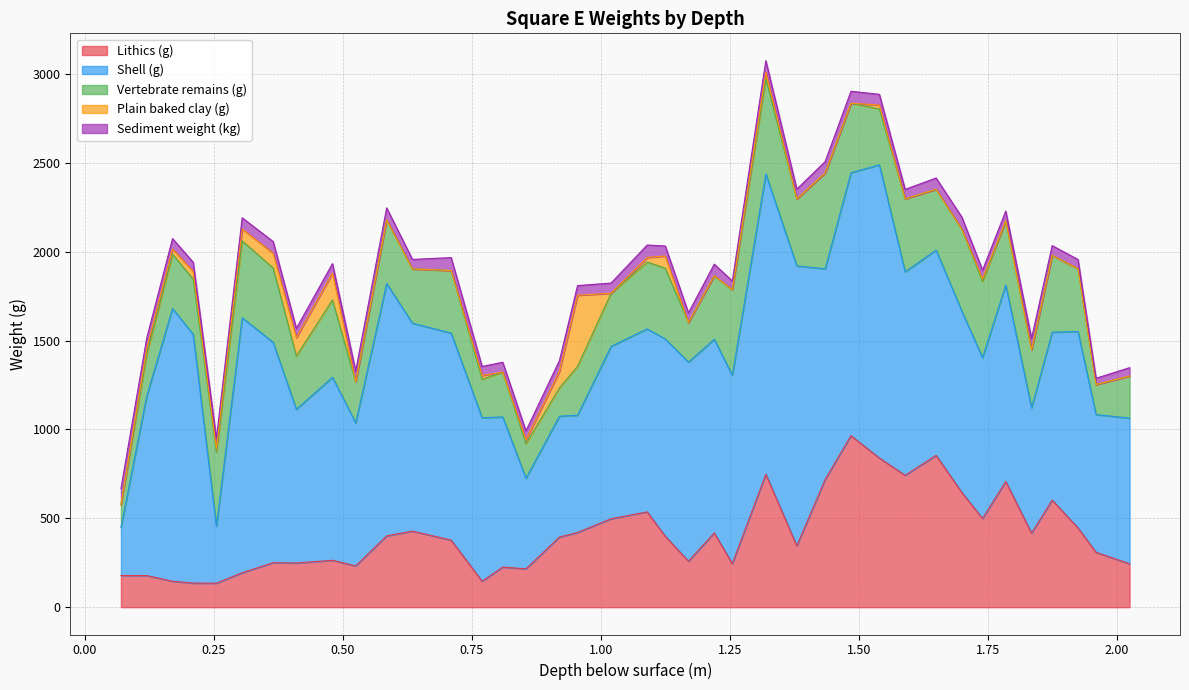

Reading left to right, list all the values displayed in this chart.

Depth below surface (m): 0=0.1	1=0.1	2=0.2	3=0.2	4=0.3	5=0.3	6=0.4	7=0.4	8=0.5	9=0.5	10=0.6	11=0.6	12=0.7	13=0.8	14=0.8	15=0.9	16=0.9	17=1.0	18=1.0	19=1.1	20=1.1	21=1.2	22=1.2	23=1.3	24=1.3	25=1.4	26=1.4	27=1.5	28=1.5	29=1.6	30=1.6	31=1.7	32=1.7	33=1.8	34=1.8	35=1.9	36=1.9	37=2.0	38=2.0
Lithics (g): 0=178.3	1=177.9	2=145.8	3=135.5	4=135.0	5=193.6	6=250.4	7=248.5	8=263.8	9=232.2	10=401.2	11=428.1	12=377.5	13=146.1	14=225.8	15=215.7	16=394.8	17=420.1	18=497.6	19=536.2	20=399.3	21=258.9	22=418.0	23=245.0	24=748.1	25=345.6	26=719.1	27=965.1	28=839.2	29=742.0	30=854.4	31=645.1	32=499.2	33=707.5	34=416.6	35=602.5	36=446.1	37=308.8	38=244.1
Shell (g): 0=270.0	1=1010.0	2=1535.0	3=1400.0	4=320.0	5=1435.0	6=1240.0	7=865.0	8=1030.0	9=805.0	10=1420.0	11=1170.0	12=1165.0	13=920.0	14=845.0	15=510.0	16=680.0	17=660.0	18=970.0	19=1030.0	20=1110.0	21=1120.0	22=1090.0	23=1060.0	24=1690.0	25=1575.0	26=1185.0	27=1480.0	28=1650.0	29=1145.0	30=1155.0	31=1020.0	32=905.0	33=1105.0	34=705.0	35=945.0	36=1105.0	37=775.0	38=820.0
Sediment weight (kg): 0=89.0	1=58.9	2=59.1	3=51.6	4=56.9	5=63.0	6=65.7	7=52.2	8=53.2	9=61.5	10=67.0	11=53.4	12=72.7	13=50.7	14=55.5	15=49.8	16=60.8	17=54.0	18=57.6	19=70.2	20=56.3	21=54.0	22=65.1	23=48.8	24=65.2	25=55.1	26=64.0	27=67.5	28=60.3	29=52.9	30=63.6	31=67.6	32=49.2	33=54.4	34=64.9	35=54.9	36=52.1	37=35.2	38=47.0
Plain baked clay (g): 0=2.0	1=32.0	2=29.0	3=42.5	4=20.0	5=67.0	6=83.0	7=103.5	8=151.5	9=0.0	10=1.0	11=0.0	12=0.0	13=21.5	14=0.0	15=22.5	16=93.5	17=401.0	18=0.0	19=25.5	20=68.5	21=0.0	22=0.0	23=0.0	24=37.0	25=0.0	26=0.0	27=0.0	28=21.5	29=0.0	30=0.0	31=0.0	32=15.0	33=0.0	34=0.0	35=0.0	36=0.0	37=0.0	38=0.0
Vertebrate remains (g): 0=127.7	1=235.4	2=305.5	3=311.1	4=417.5	5=432.6	6=418.4	7=299.8	8=435.0	9=230.5	10=357.9	11=305.5	12=352.2	13=216.5	14=252.2	15=194.1	16=159.4	17=274.6	18=298.9	19=376.2	20=398.4	21=223.3	22=357.2	23=481.6	24=535.2	25=376.9	26=539.7	27=390.7	28=315.1	29=411.3	30=342.3	31=461.7	32=428.3	33=362.0	34=326.1	35=432.4	36=353.4	37=169.3	38=236.7